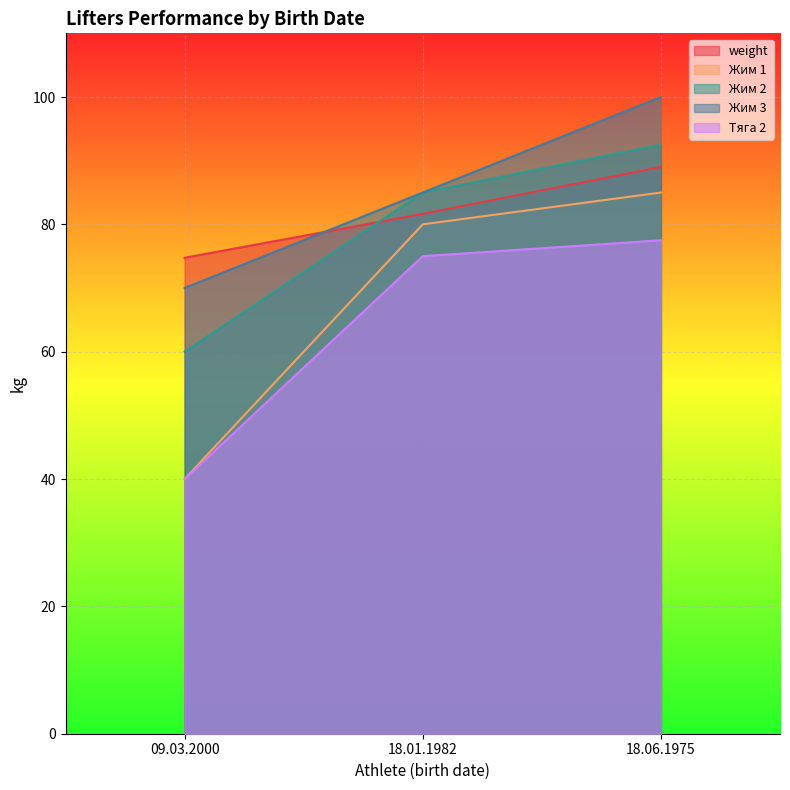

What is the label of the 3rd point from the right?

09.03.2000